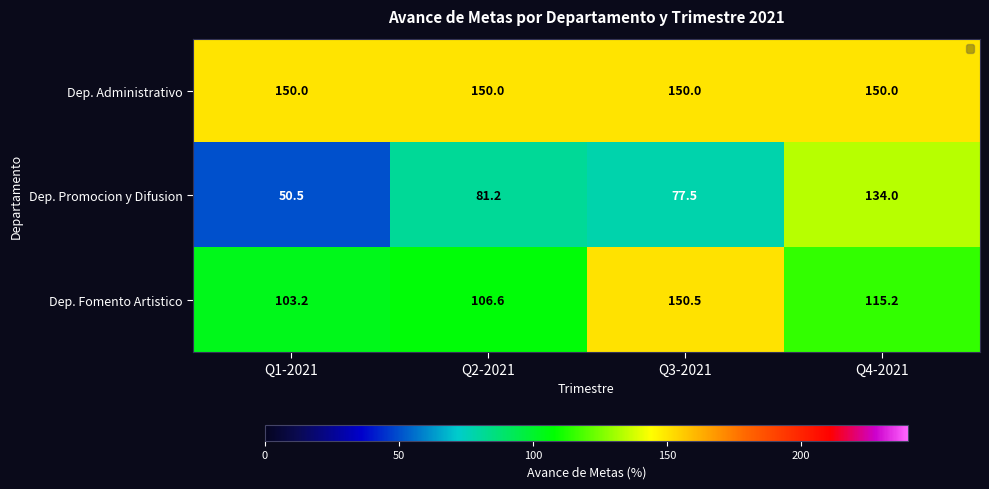

At Q4-2021, list the series in order from largest to smallest.

Dep. Administrativo, Dep. Promocion y Difusion, Dep. Fomento Artistico